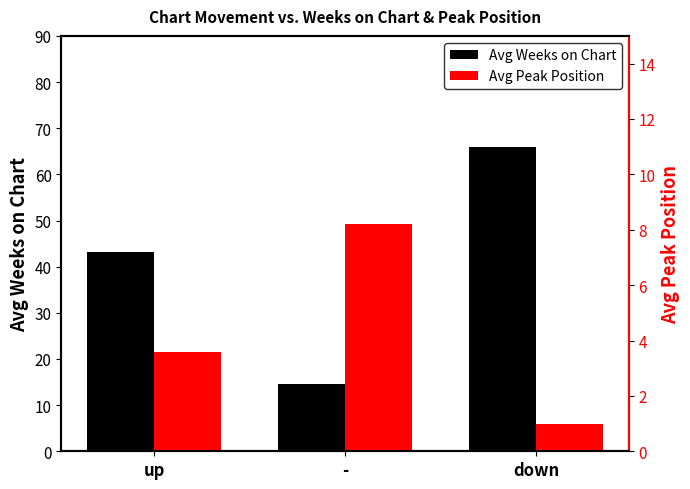

What is the label of the 2nd bar from the left?

-